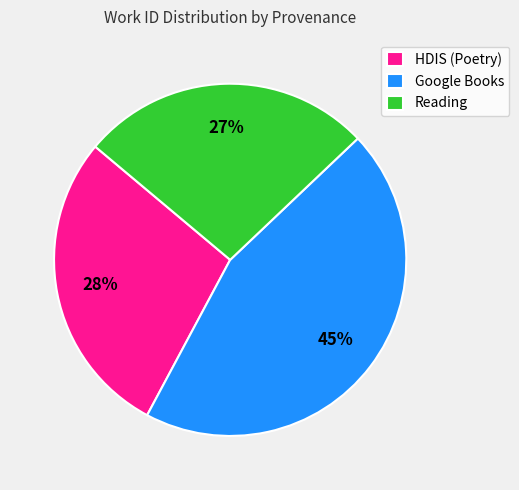

Rank the categories by value from highest to lowest.

Google Books, HDIS (Poetry), Reading